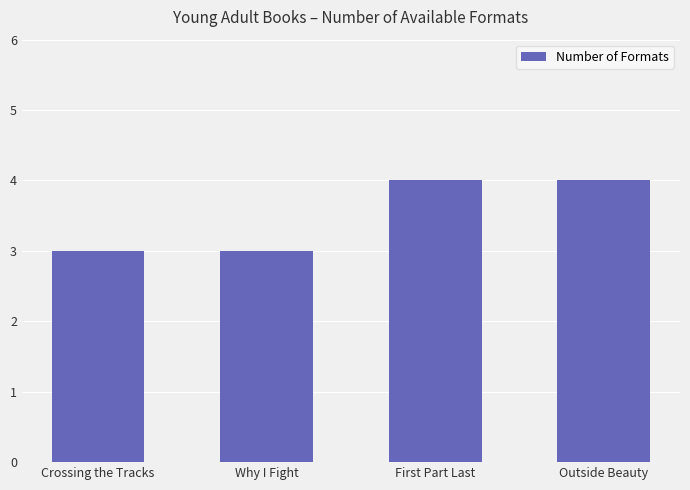

What is the average value?

4